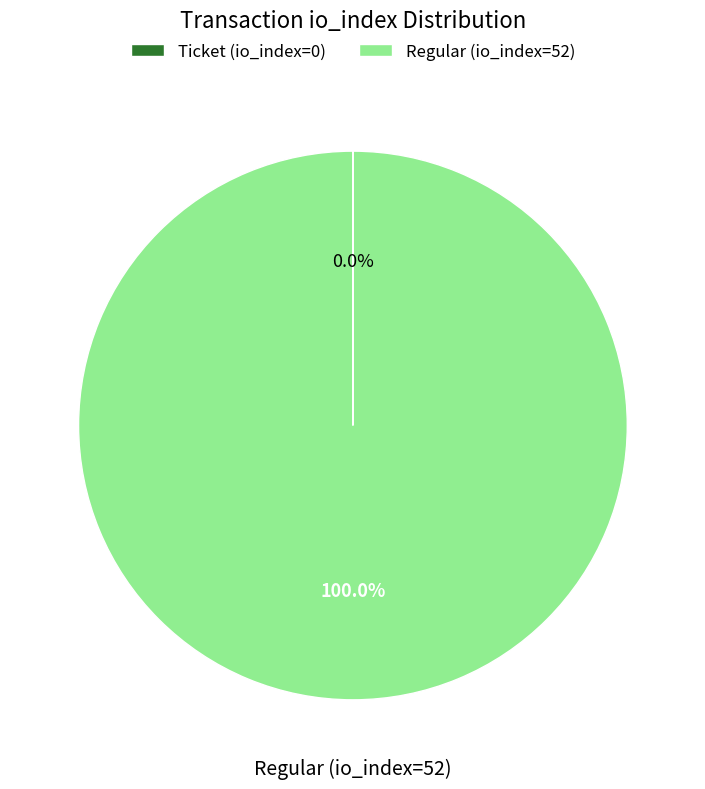

What percentage is the Regular (io_index=52) slice, to the nearest percent?

100%